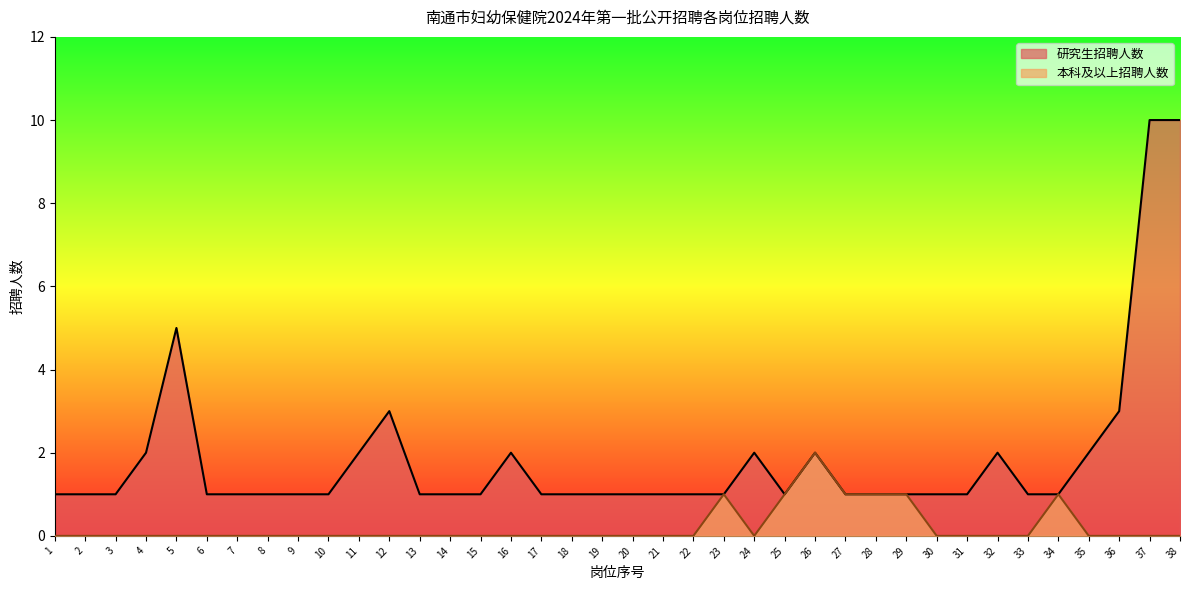

In 本科及以上招聘人数, how many points are higher than both neighbors (excluding endpoints)?

3